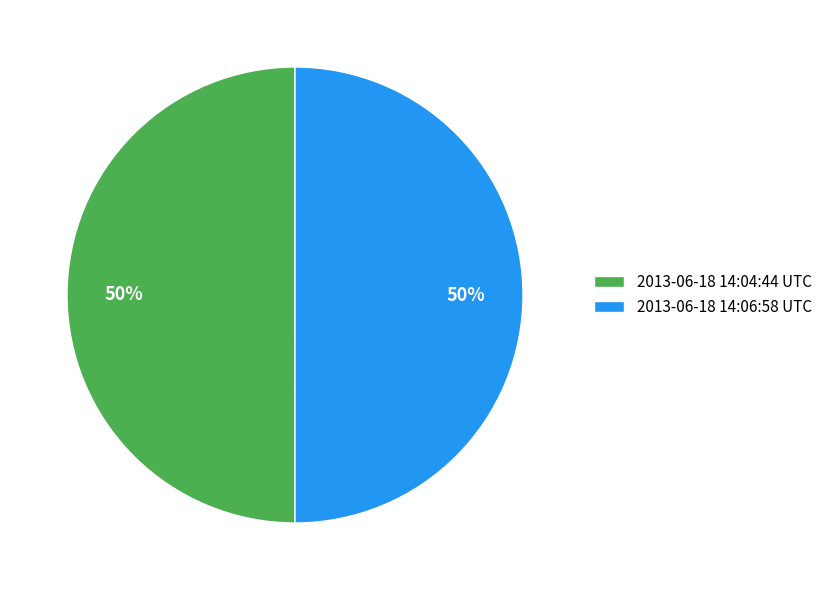

Count the number of slices in the pie.

2